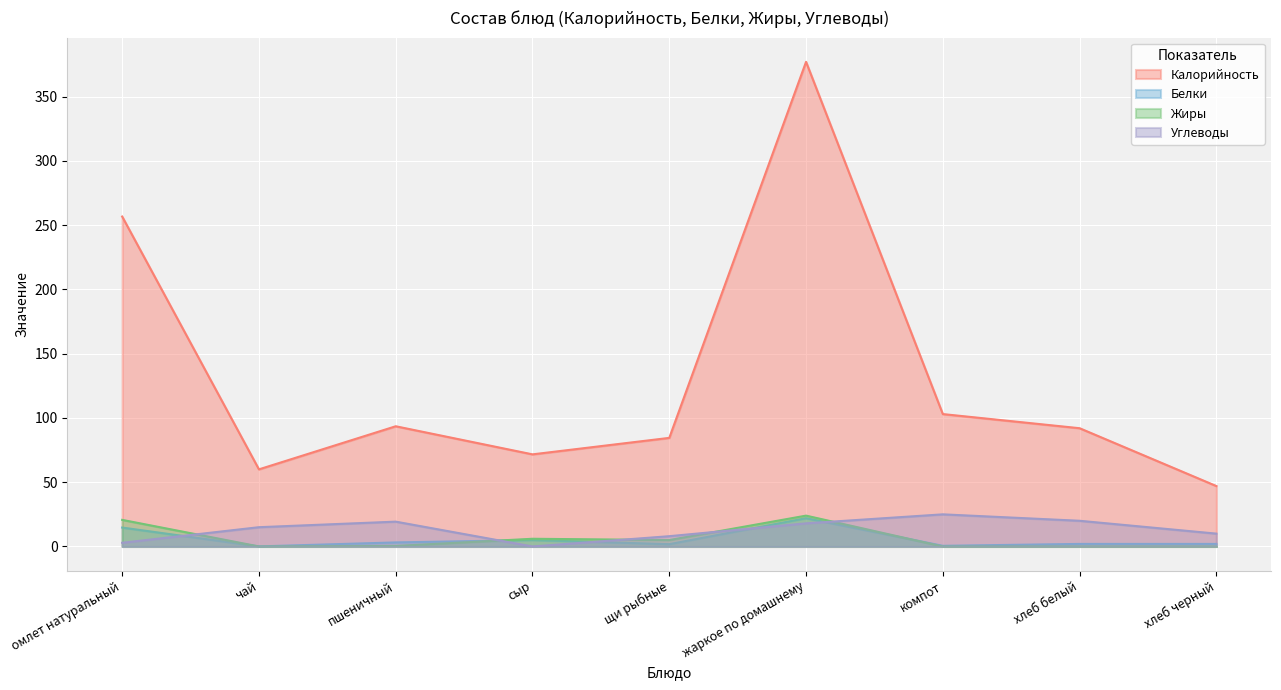

True or false: Калорийность has more than 0 points higher than both neighbors.

True